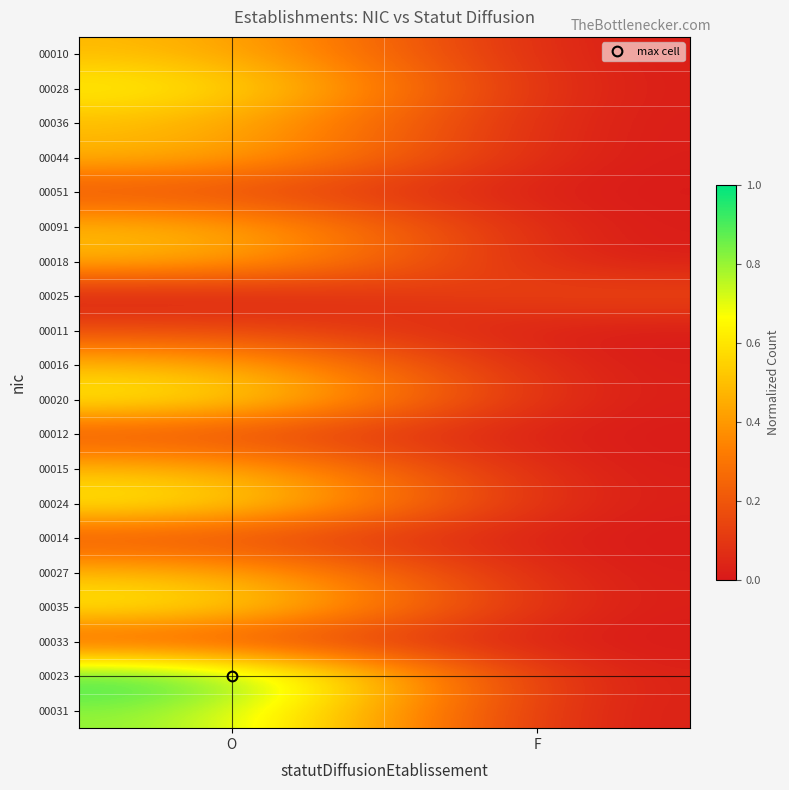

Reading right to left, transcribe all the data shown in this chart.

00010: F=0.0	O=0.5
00028: F=0.0	O=0.7
00036: F=0.0	O=0.5
00044: F=0.0	O=0.5
00051: F=0.0	O=0.2
00091: F=0.0	O=0.5
00018: F=0.0	O=0.5
00025: F=0.2	O=0.0
00011: F=0.0	O=0.2
00016: F=0.0	O=0.5
00020: F=0.0	O=0.7
00012: F=0.0	O=0.2
00015: F=0.0	O=0.5
00024: F=0.0	O=0.7
00014: F=0.0	O=0.2
00027: F=0.0	O=0.5
00035: F=0.0	O=0.7
00033: F=0.0	O=0.2
00023: F=0.0	O=1.0
00031: F=0.0	O=0.8